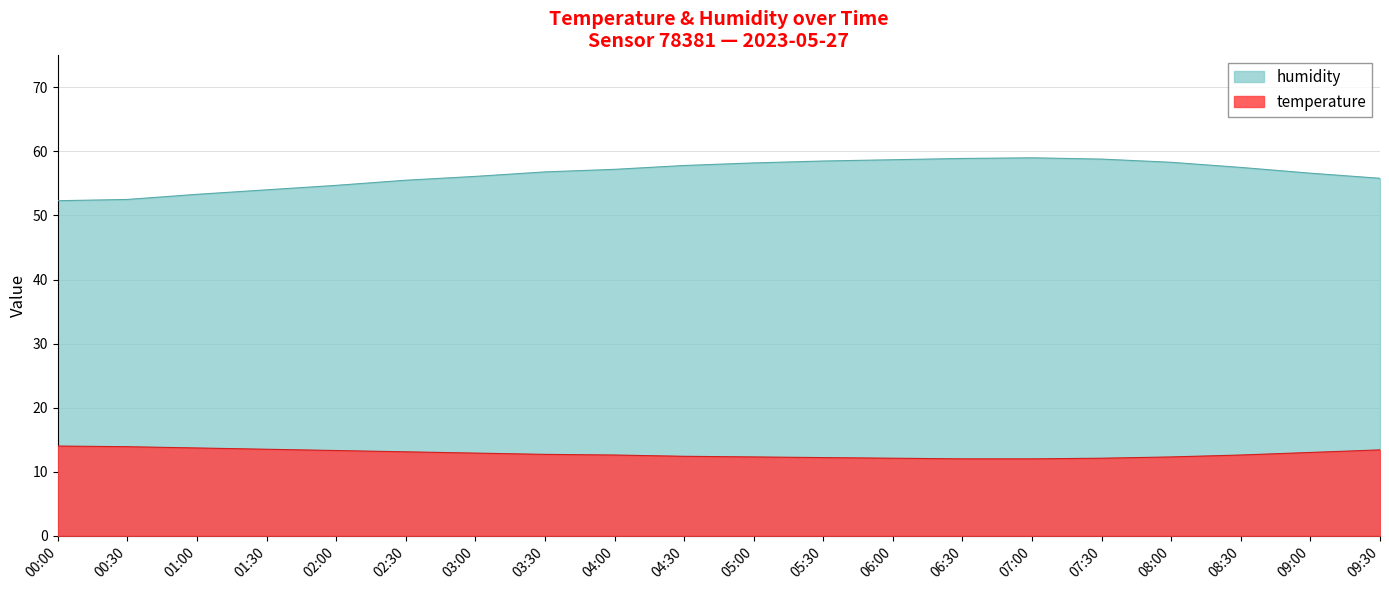

List the series in order of their overall mean, lowest first.

temperature, humidity